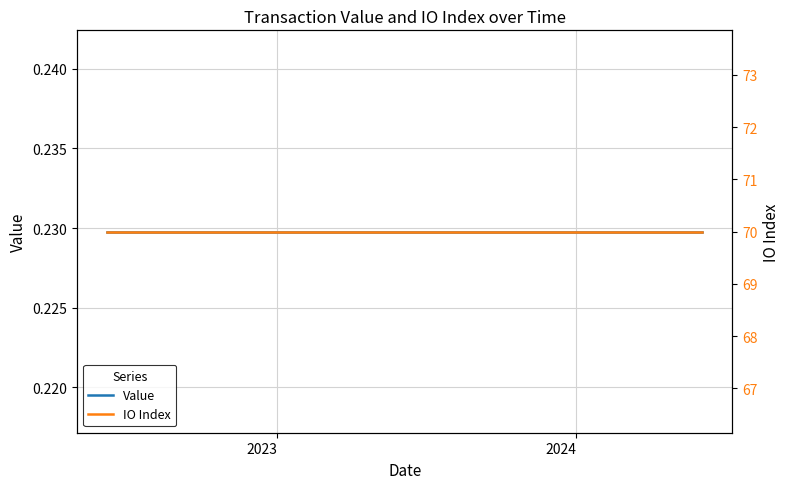

Rank the series by their average value, from lowest to highest.

Value, IO Index